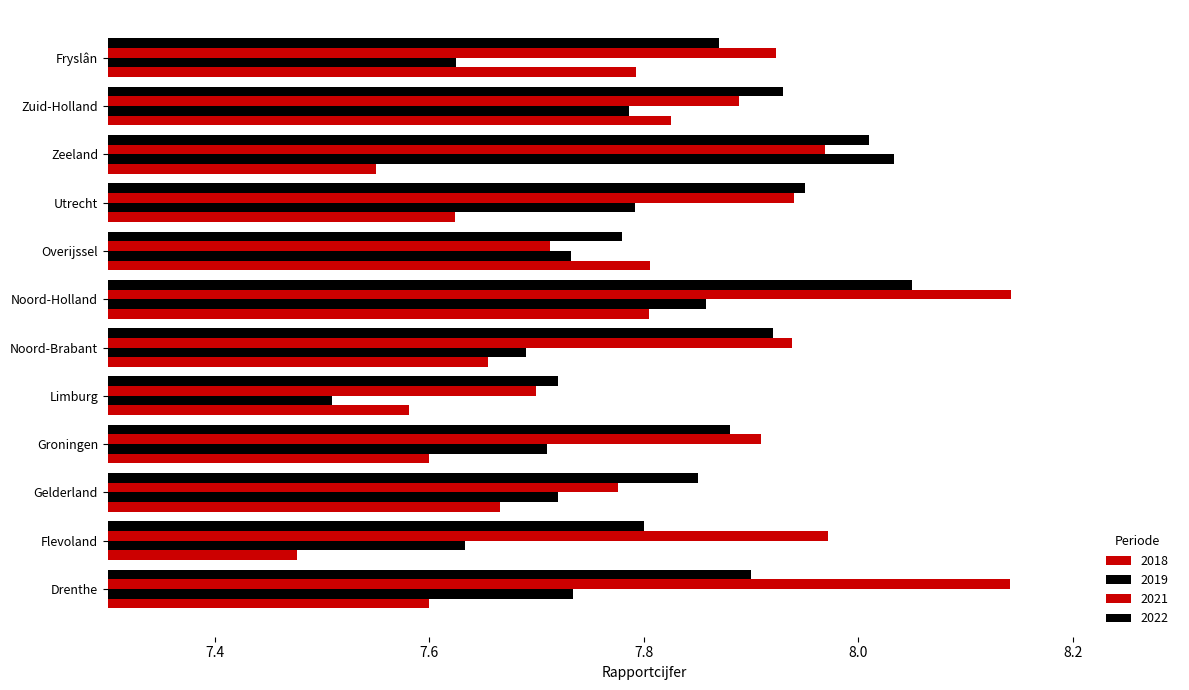

What is the total value across all series at Noord-Brabant?

31.2